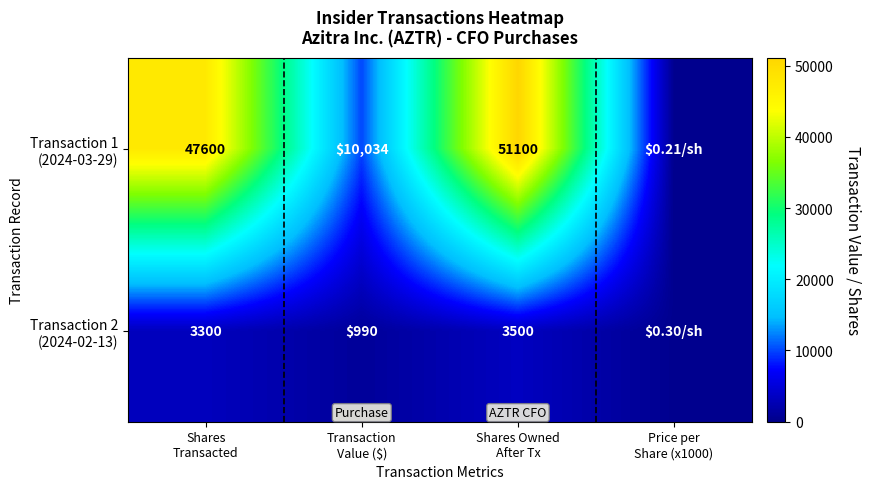

The value of Transaction 1 (2024-03-29) at Price per Share (x1000) is 210.8. True or false?

True